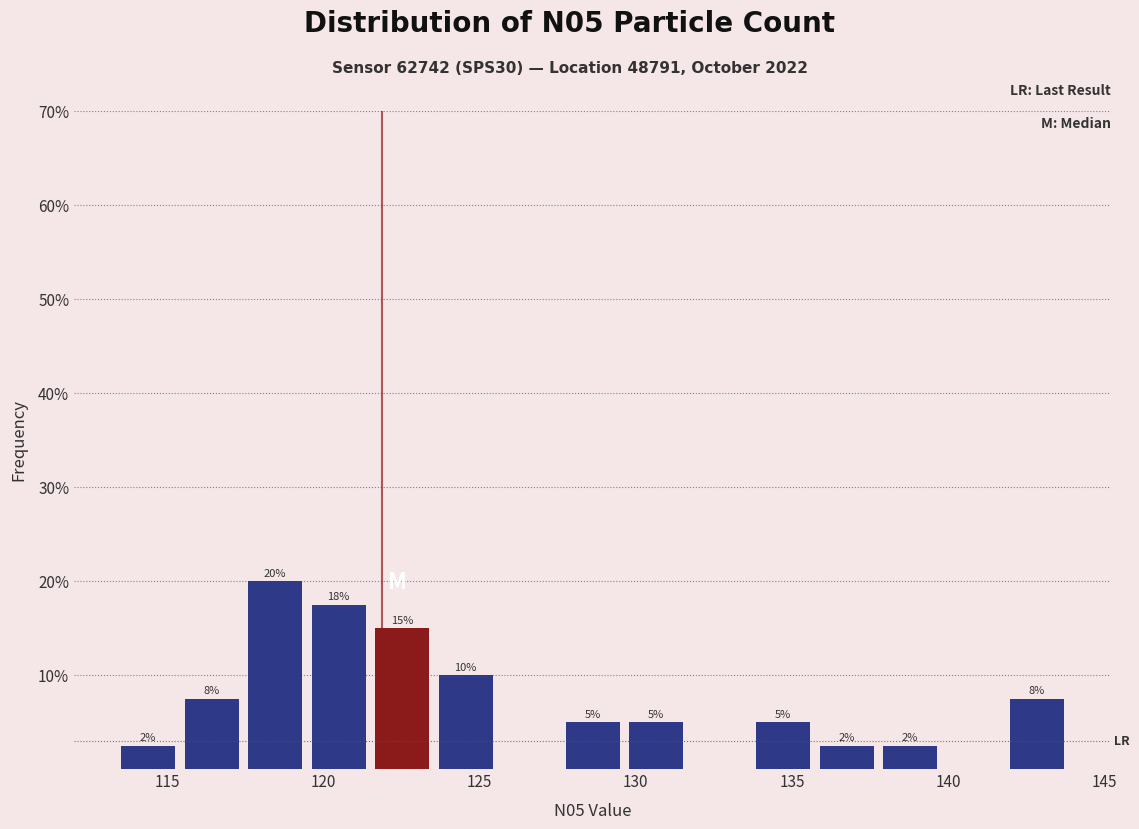

Over which range of the x-axis is the bar tallest?

117.5 to 119.5